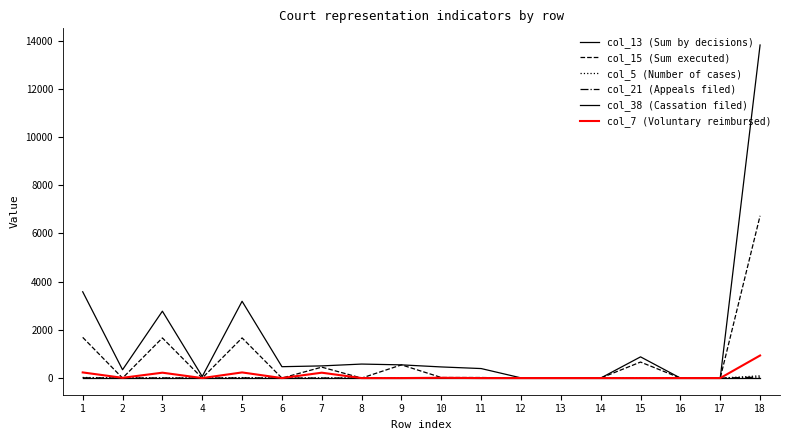

Does the chart have visible grid lines?

No